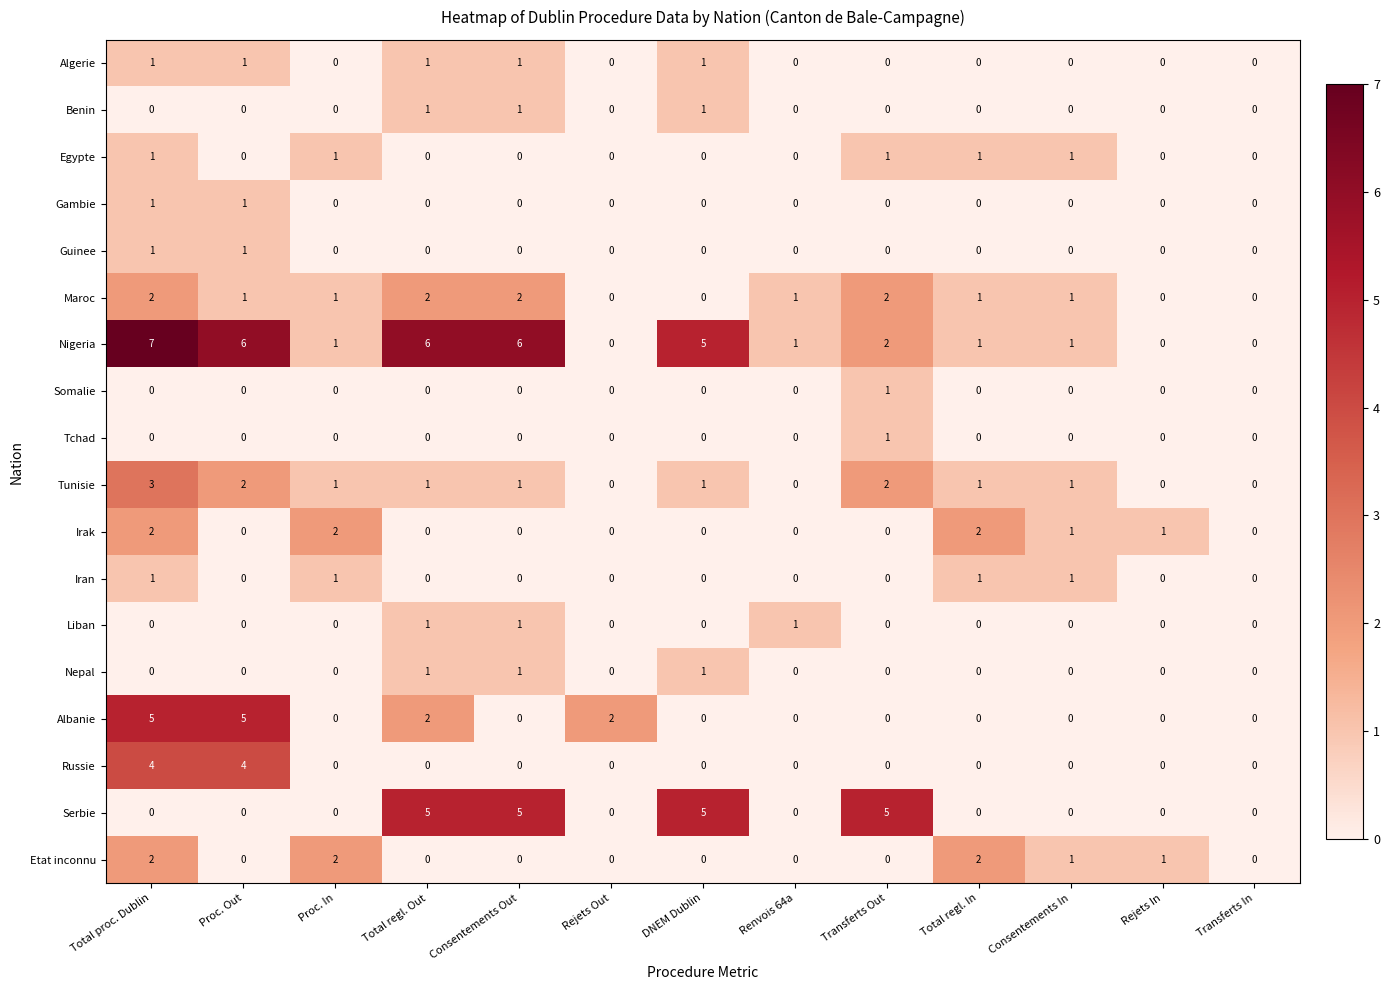

Which series has the widest spread of values?

Nigeria